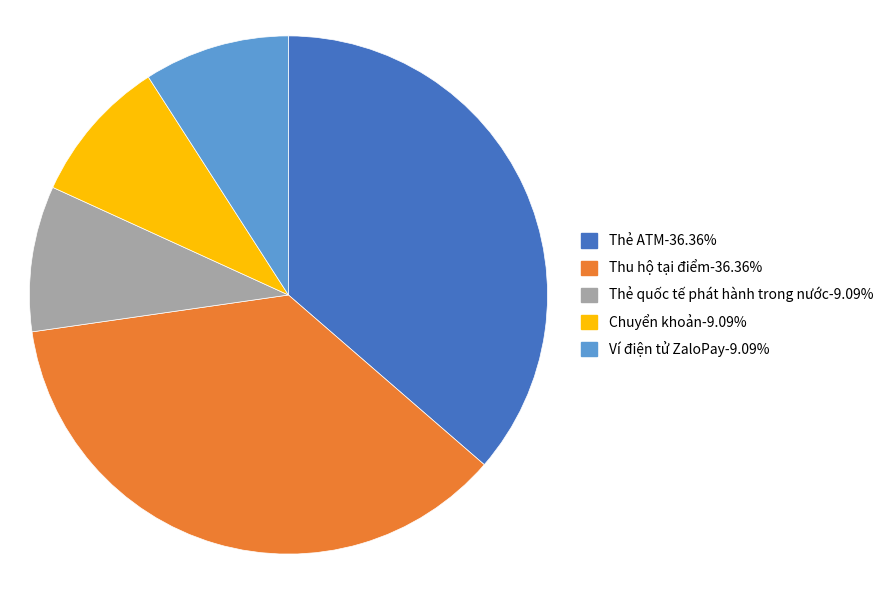

Is there any slice that represents more than half of the pie?

No